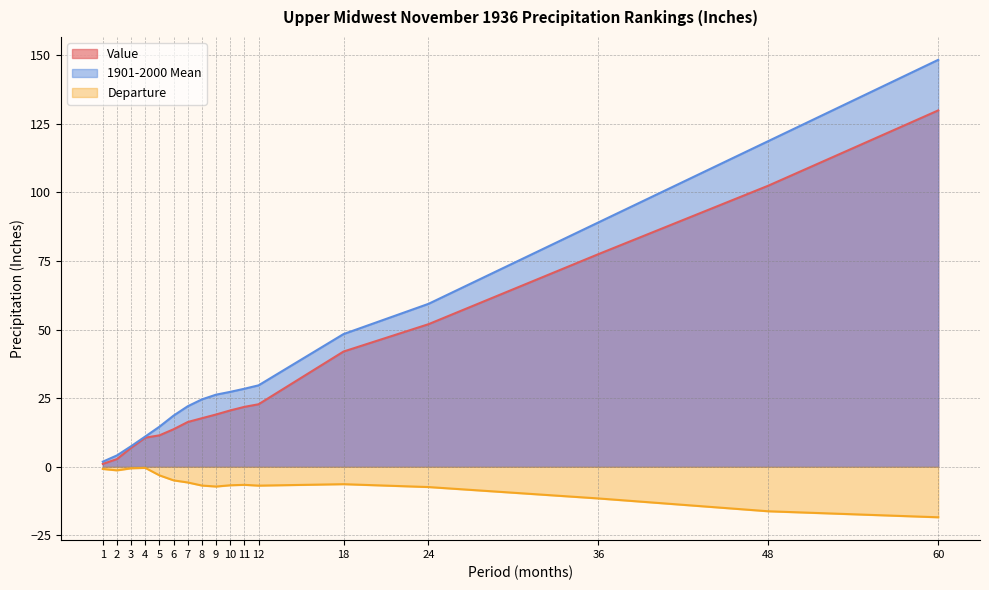

What are all the series names shown in the legend?

Value, 1901-2000 Mean, Departure